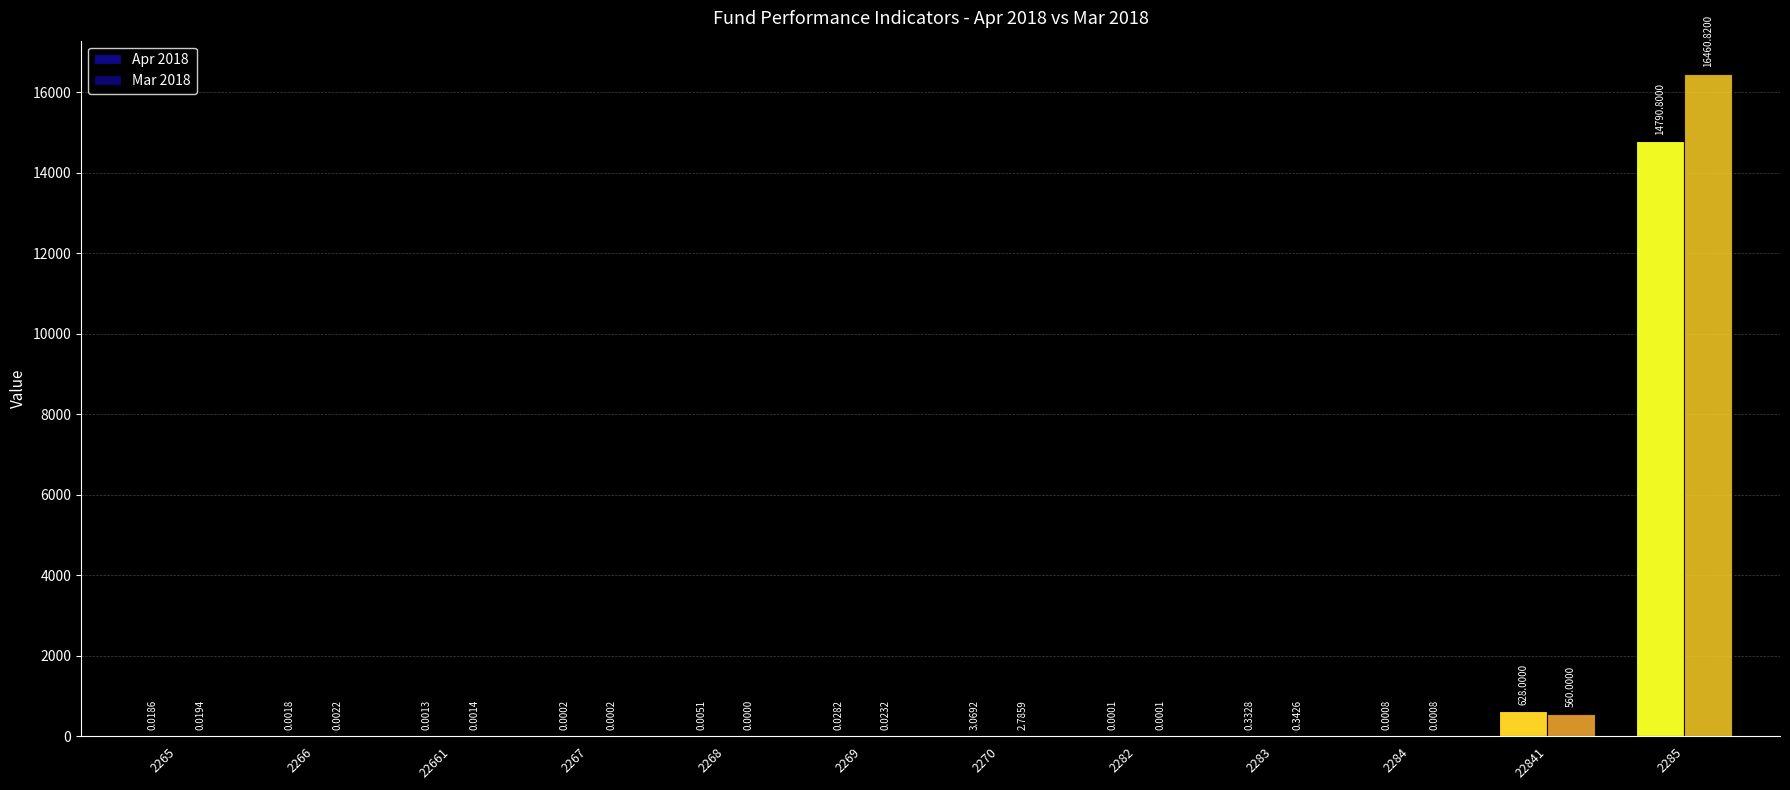

The value of Mar 2018 at 2269 is 0.0. True or false?

True